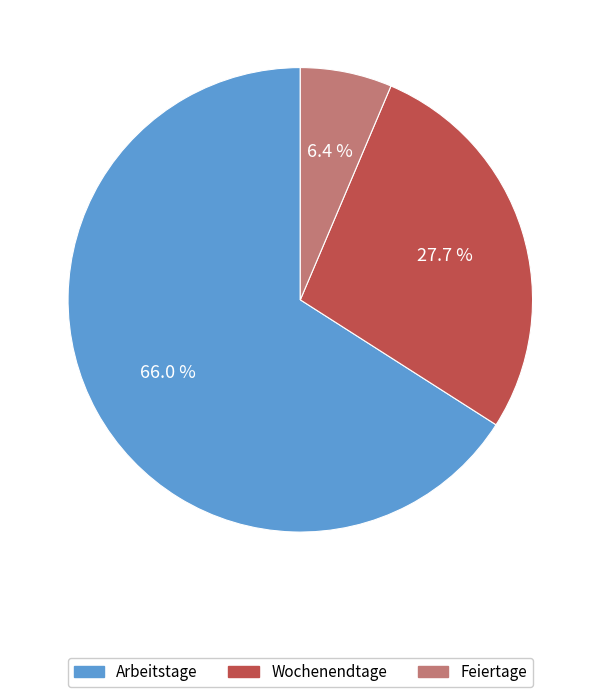

To the nearest percent, what is the combined percentage of Feiertage and Arbeitstage?

72%